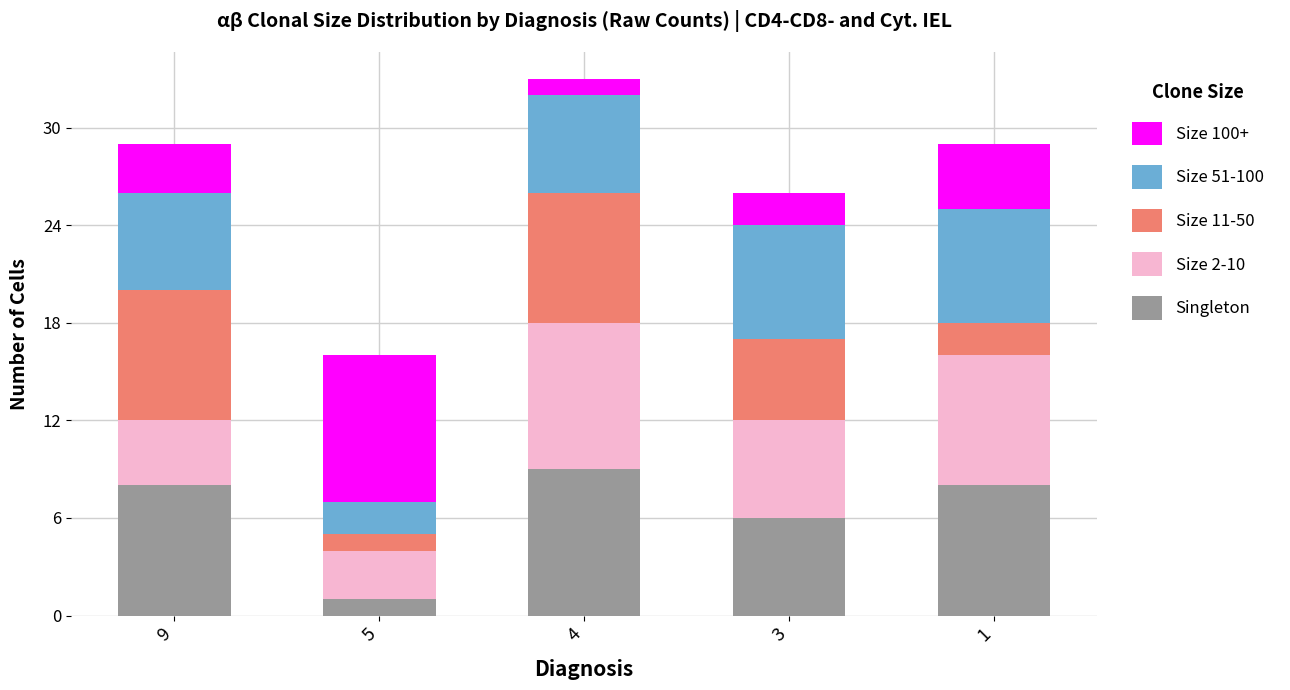

At which label does Singleton reach its peak?

4